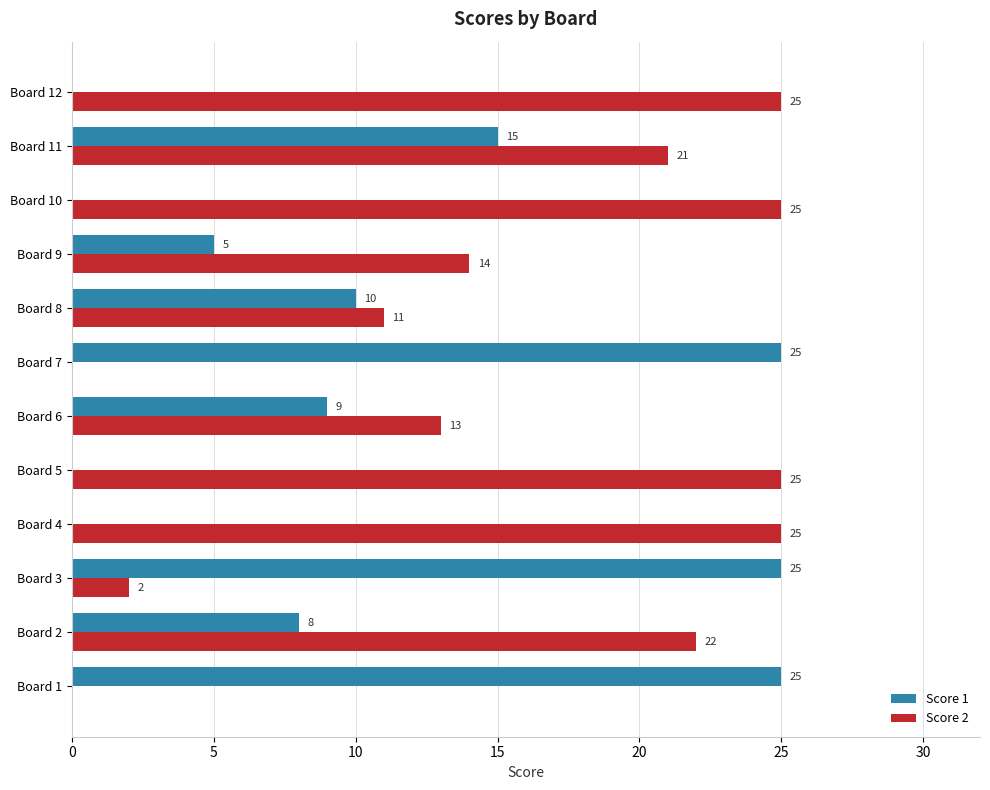

What is the maximum value shown in the chart?

25